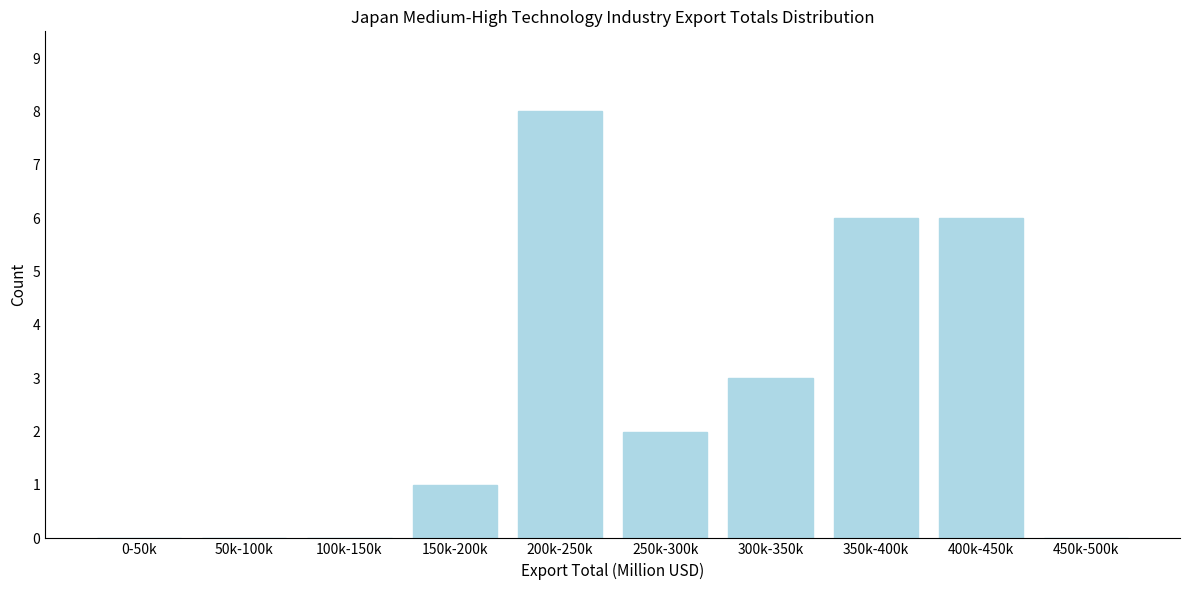

Reading right to left, transcribe all the data shown in this chart.

450k-500k=0	400k-450k=6	350k-400k=6	300k-350k=3	250k-300k=2	200k-250k=8	150k-200k=1	100k-150k=0	50k-100k=0	0-50k=0